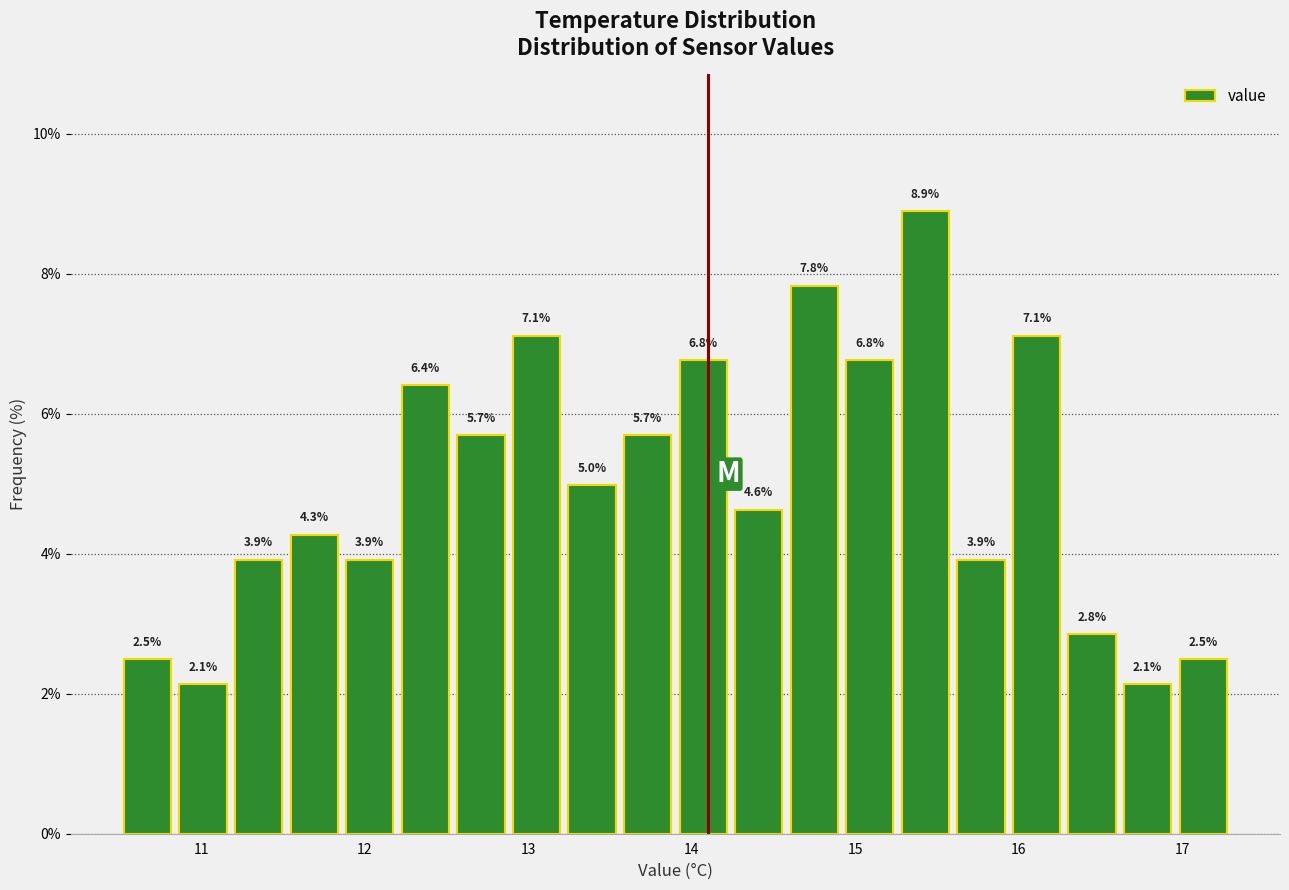

Read against the x-axis, roughly where is the centre of the tallest bar?

15.4